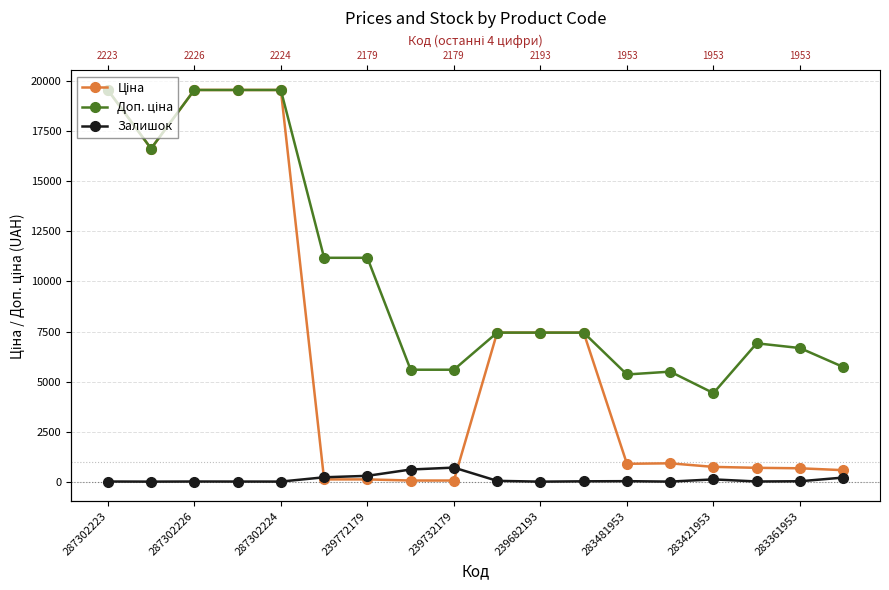

What is the average value of the Доп. ціна series?

10297.7